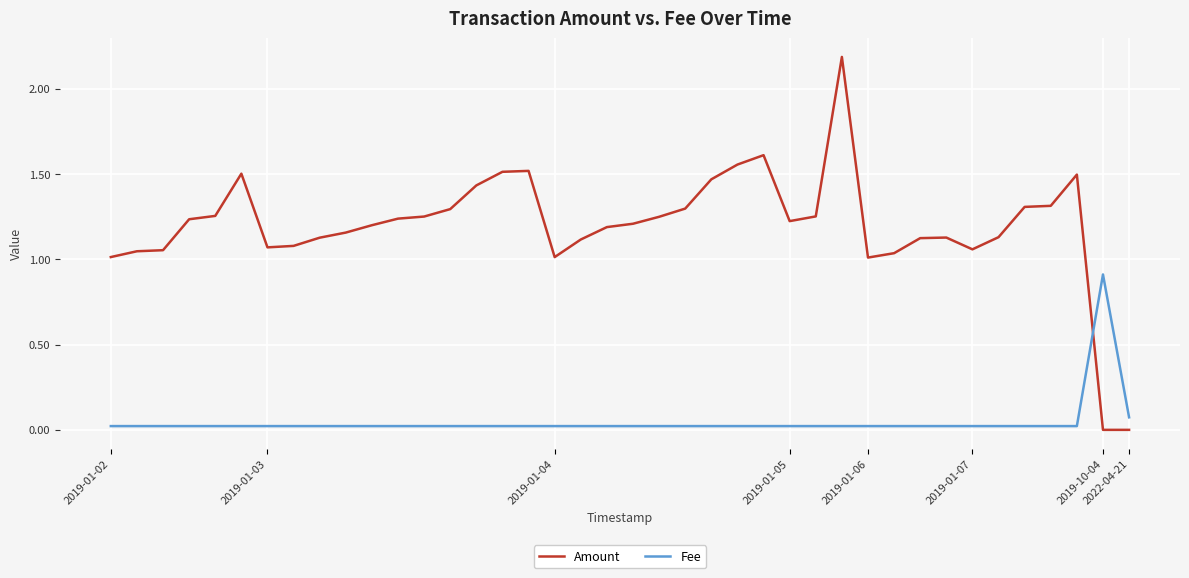

How many values in the Amount series exceed 1?

38